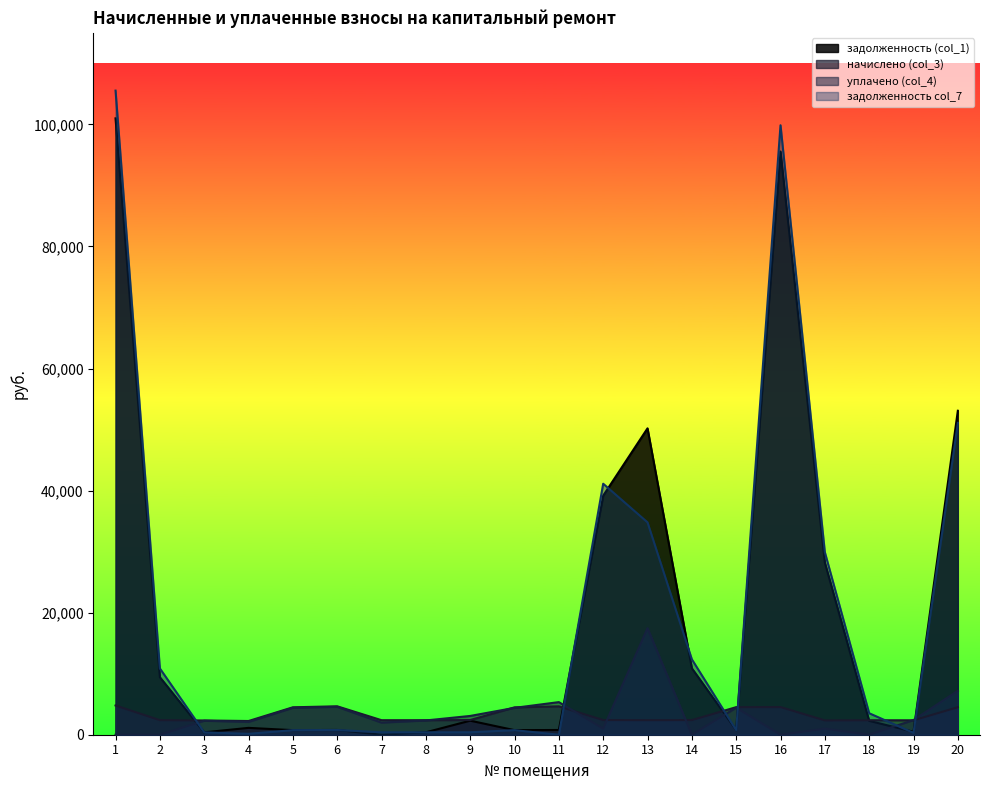

Is it true that начислено (col_3) equals 4483.2 at 10?

True